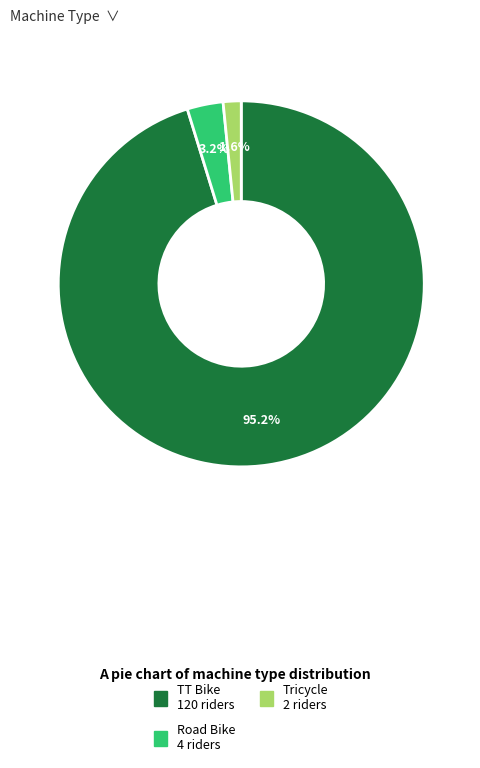

Which category accounts for the majority?

TT Bike